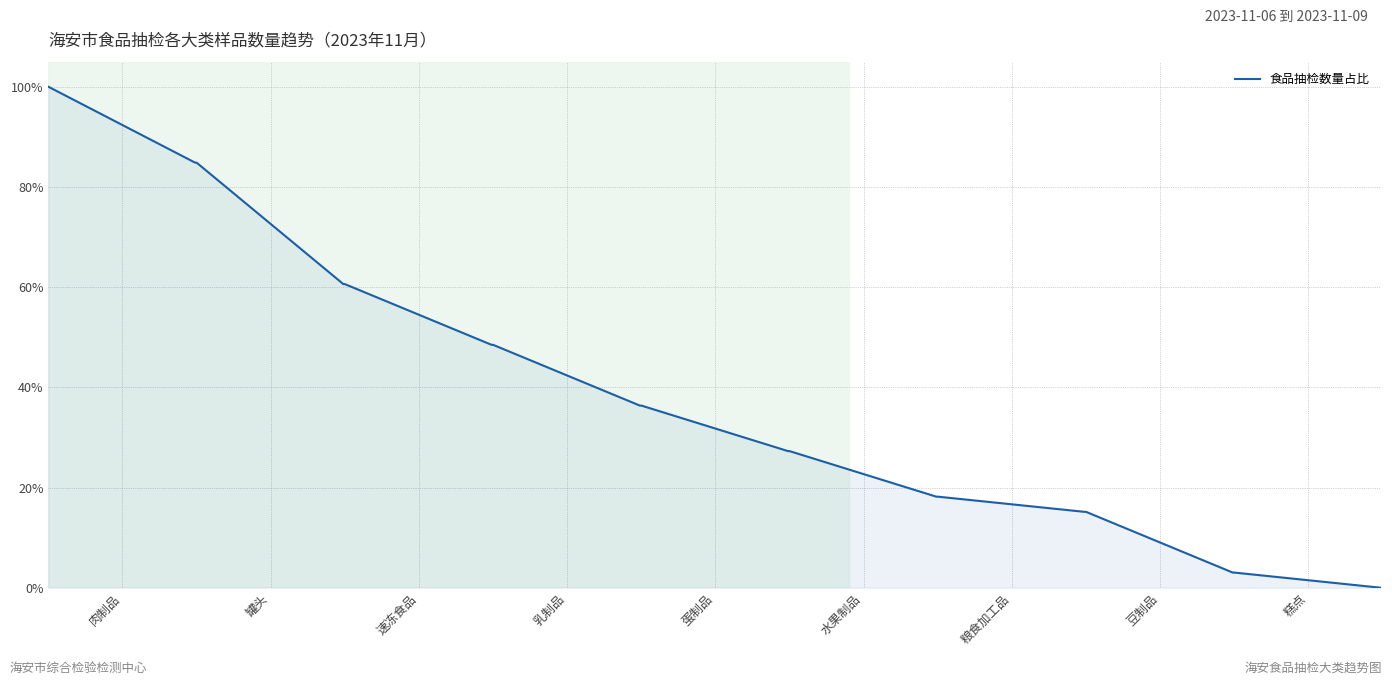

What is the average value?

38.2